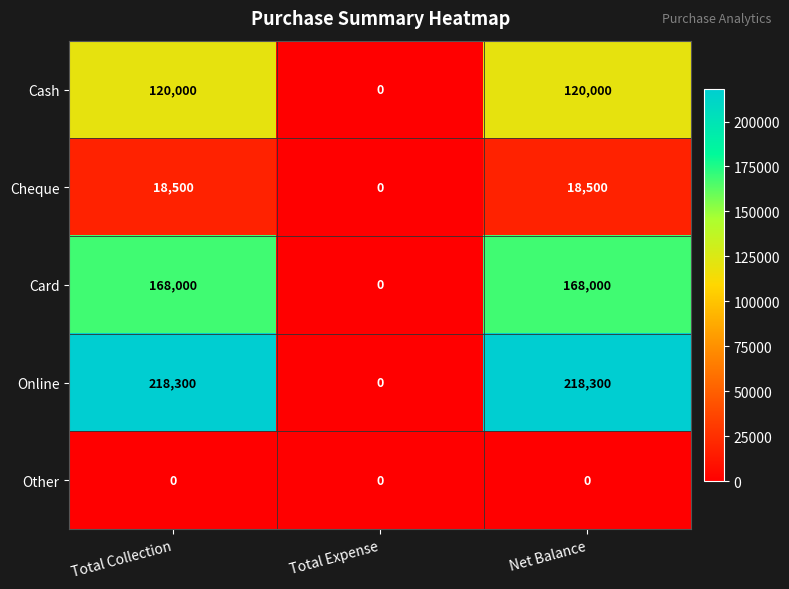

What is the maximum value for Cash?

120000